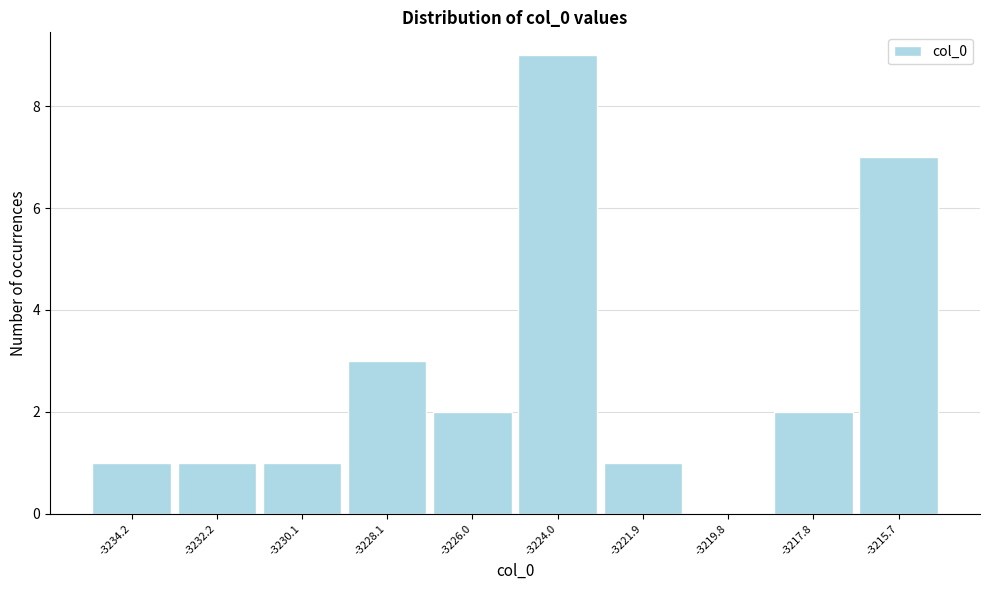

Reading left to right, what are all the values shown in this chart?

-3234.2=1	-3232.2=1	-3230.1=1	-3228.1=3	-3226.0=2	-3224.0=9	-3221.9=1	-3219.8=0	-3217.8=2	-3215.7=7